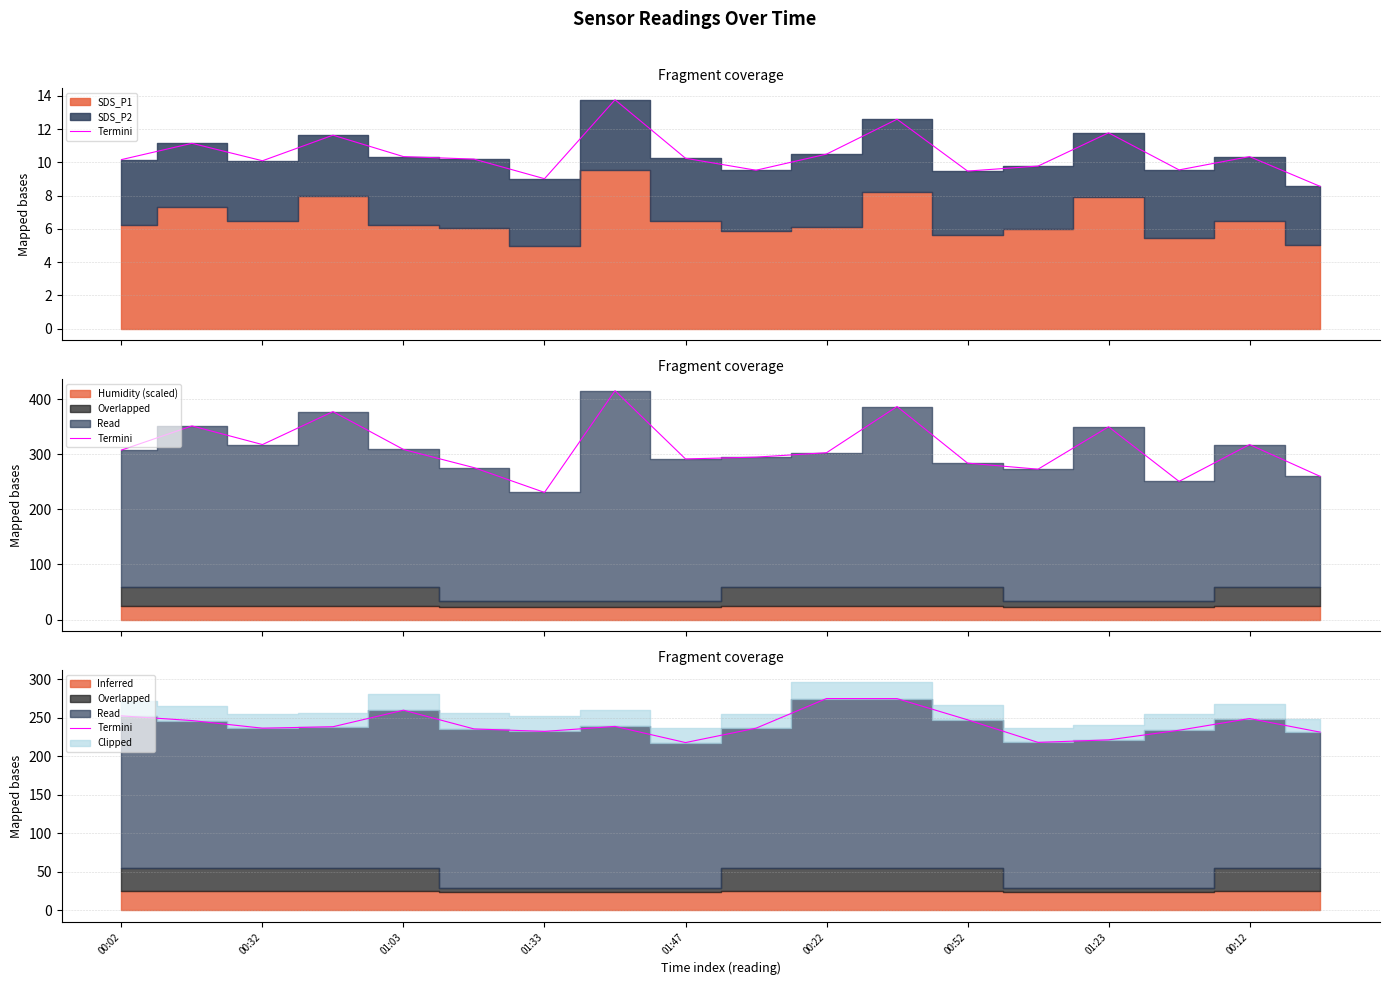

Which label corresponds to the smallest value in the chart?

01:47